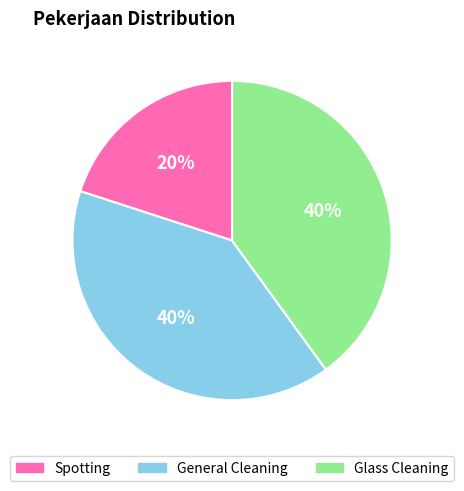

Is there a majority slice in this chart?

No